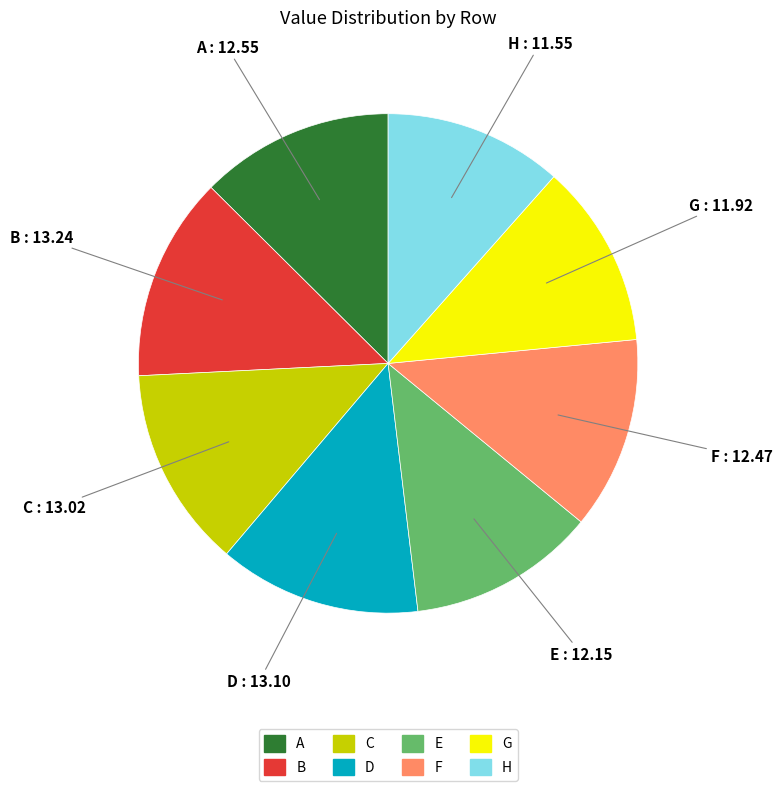

Does any single category account for the majority?

No